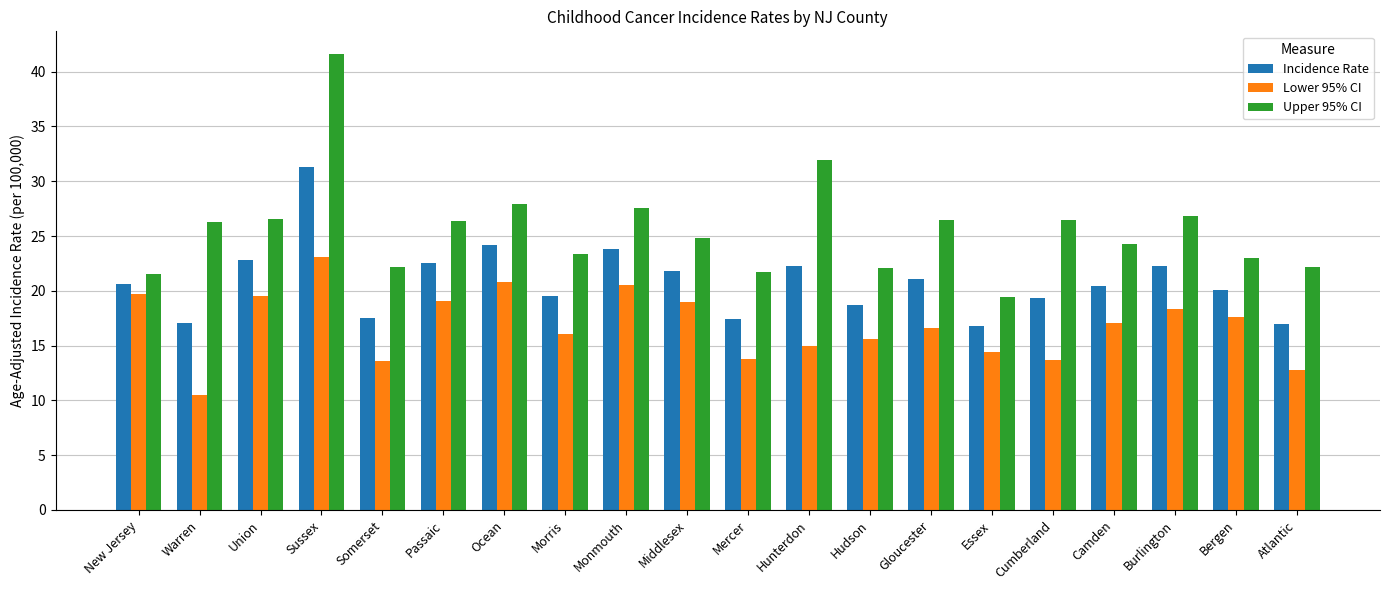

What is the total value across all series at Monmouth?

71.9